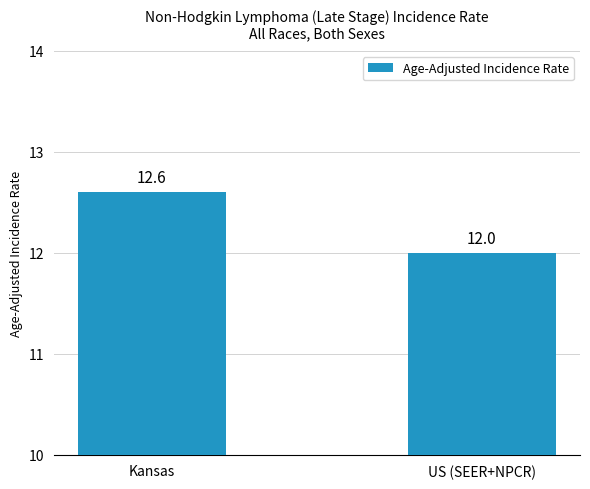

The chart shows a value of 18.5 at Kansas. True or false?

False